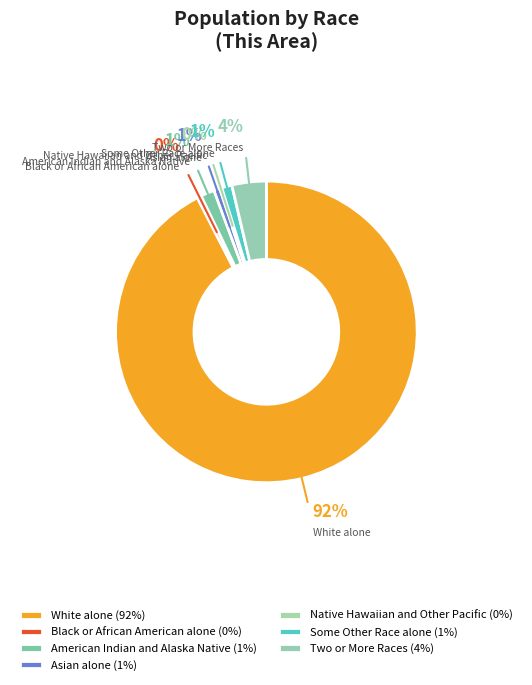

Which has a higher value, Black or African American alone or Two or More Races?

Two or More Races